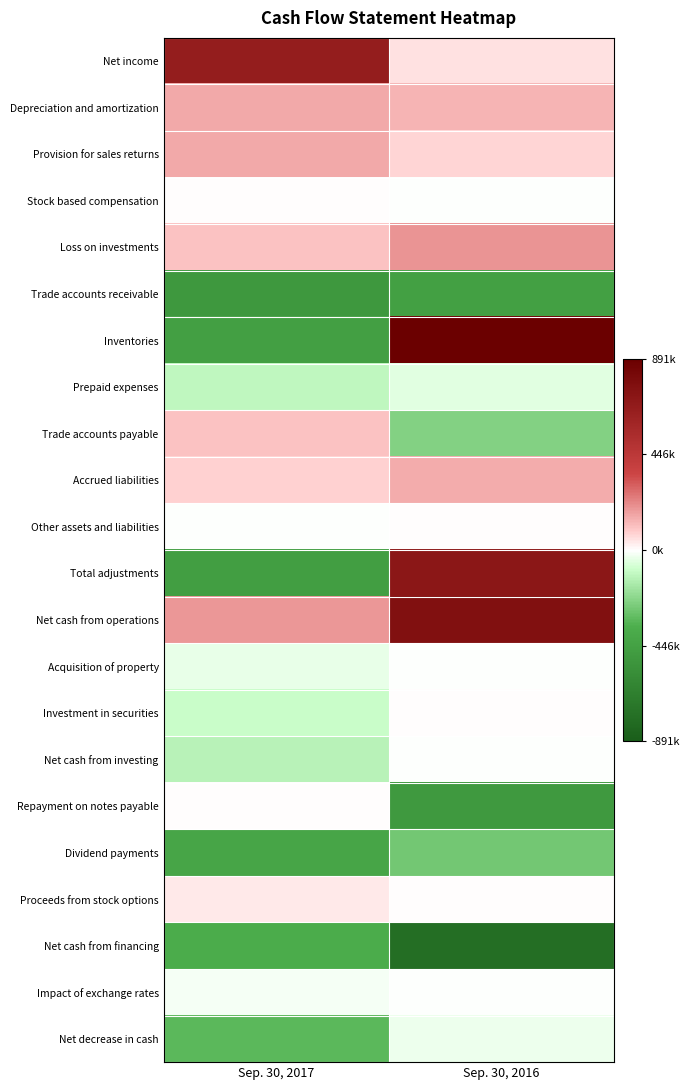

Which category has the lowest value across all series?

Sep. 30, 2016